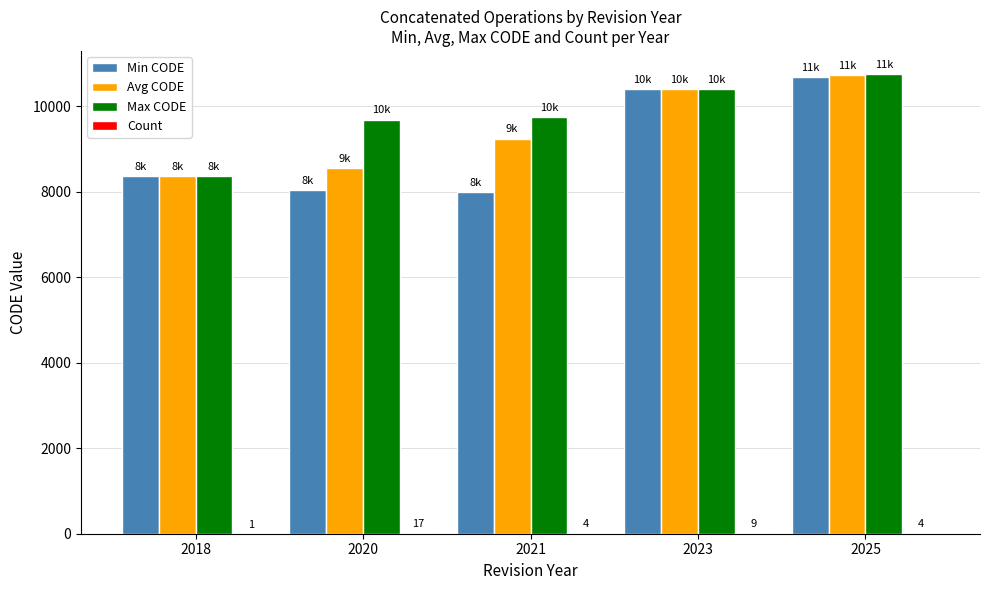

At which label is Avg CODE closest to 9549?

2021